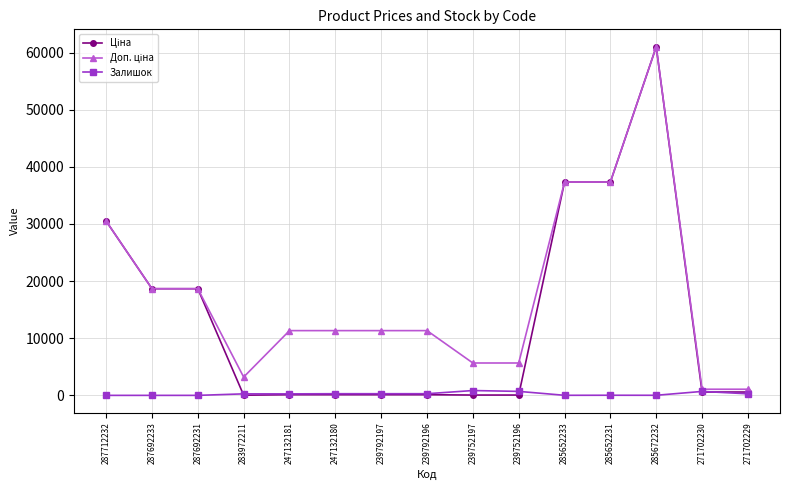

At which category is the sum across all series the highest?

285672232